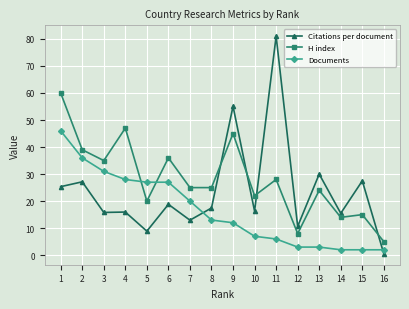

What is the total value across all series at 15?

44.5